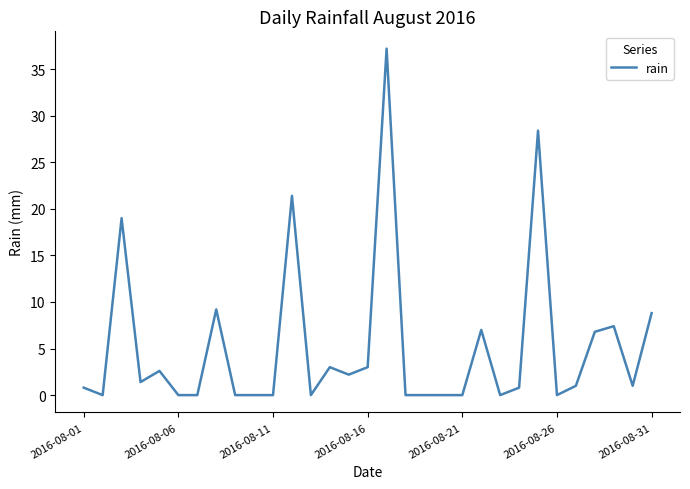

What is the average value?

5.2